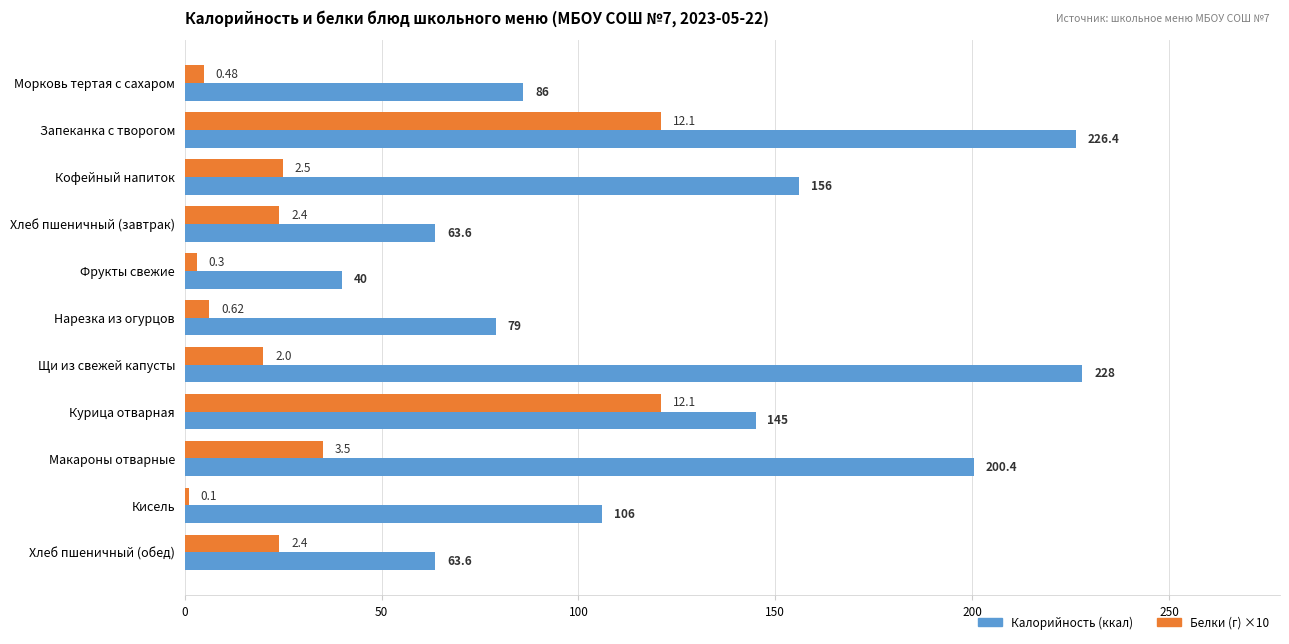

Which label corresponds to the largest value in the chart?

Щи из свежей капусты